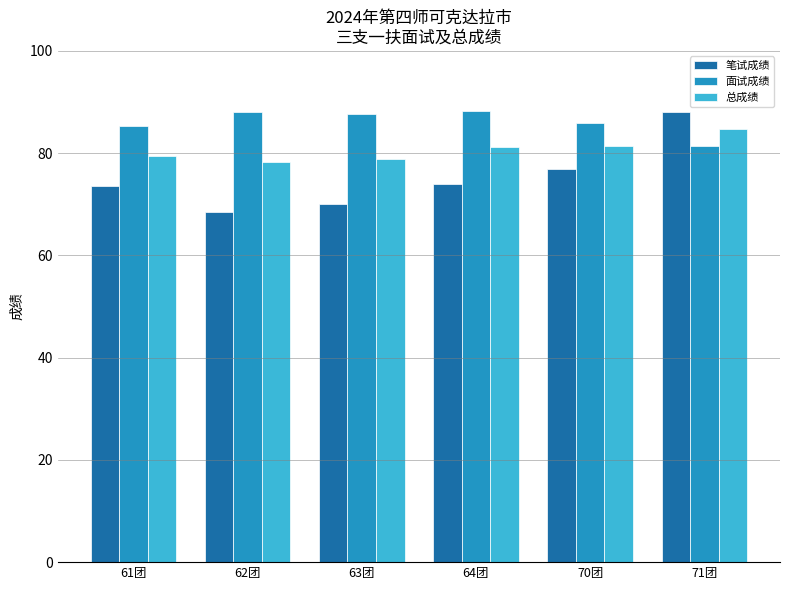

At which label does 总成绩 reach its peak?

71团